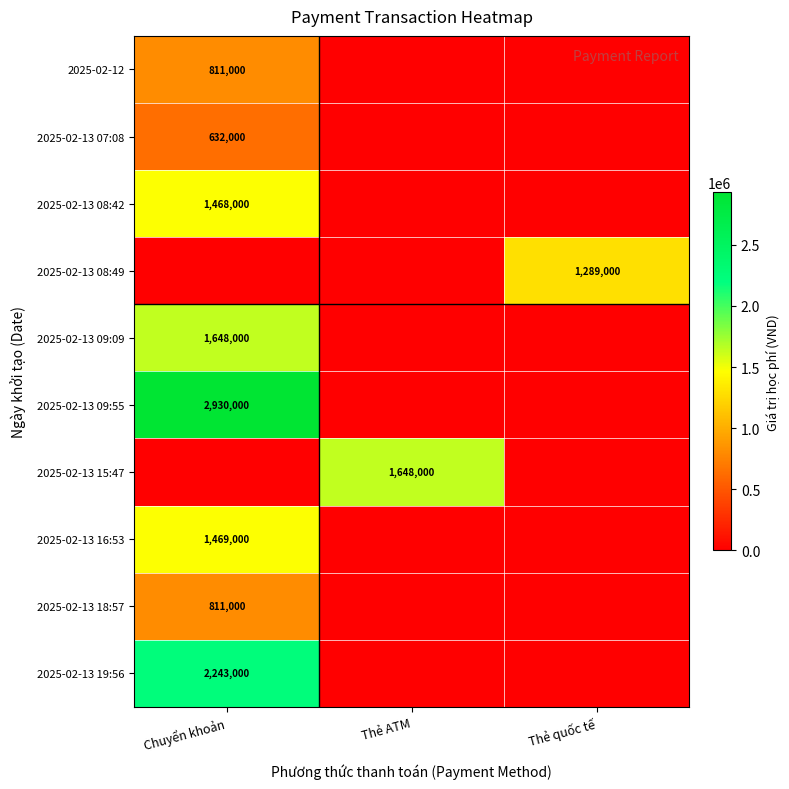

The value of 2025-02-13 09:55 at Chuyển khoản is 2930000. True or false?

True